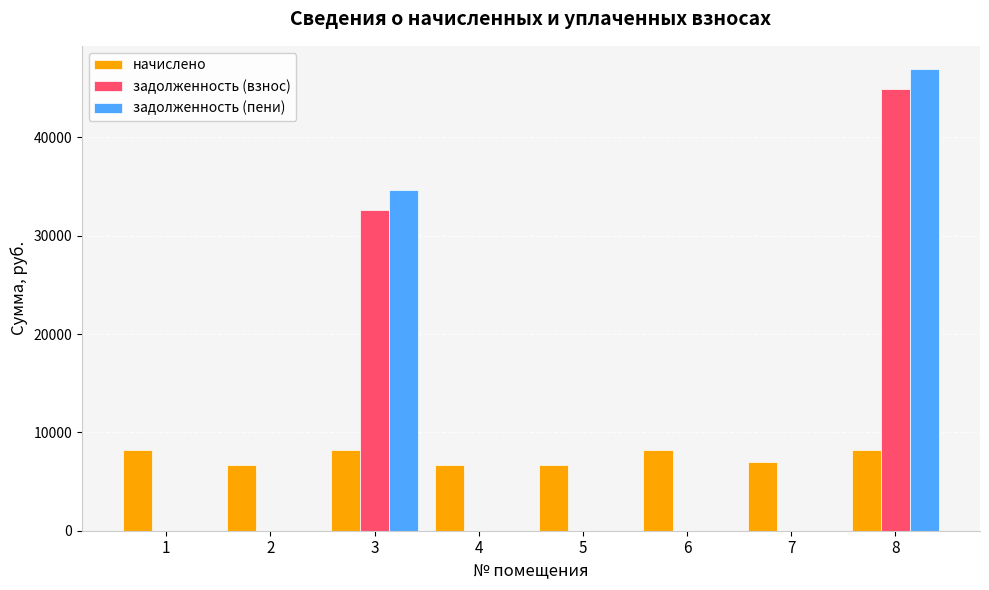

The value of задолженность (взнос) at 2 is 18817.6. True or false?

False